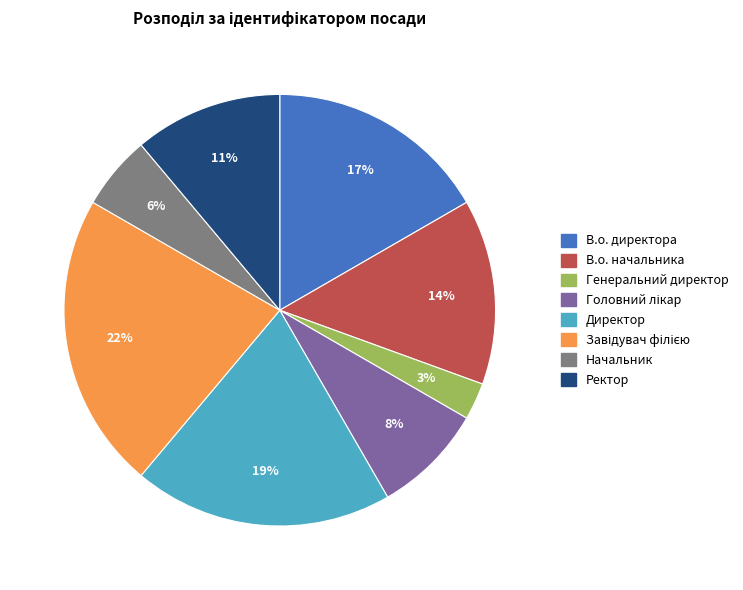

How many segments does this pie chart have?

8